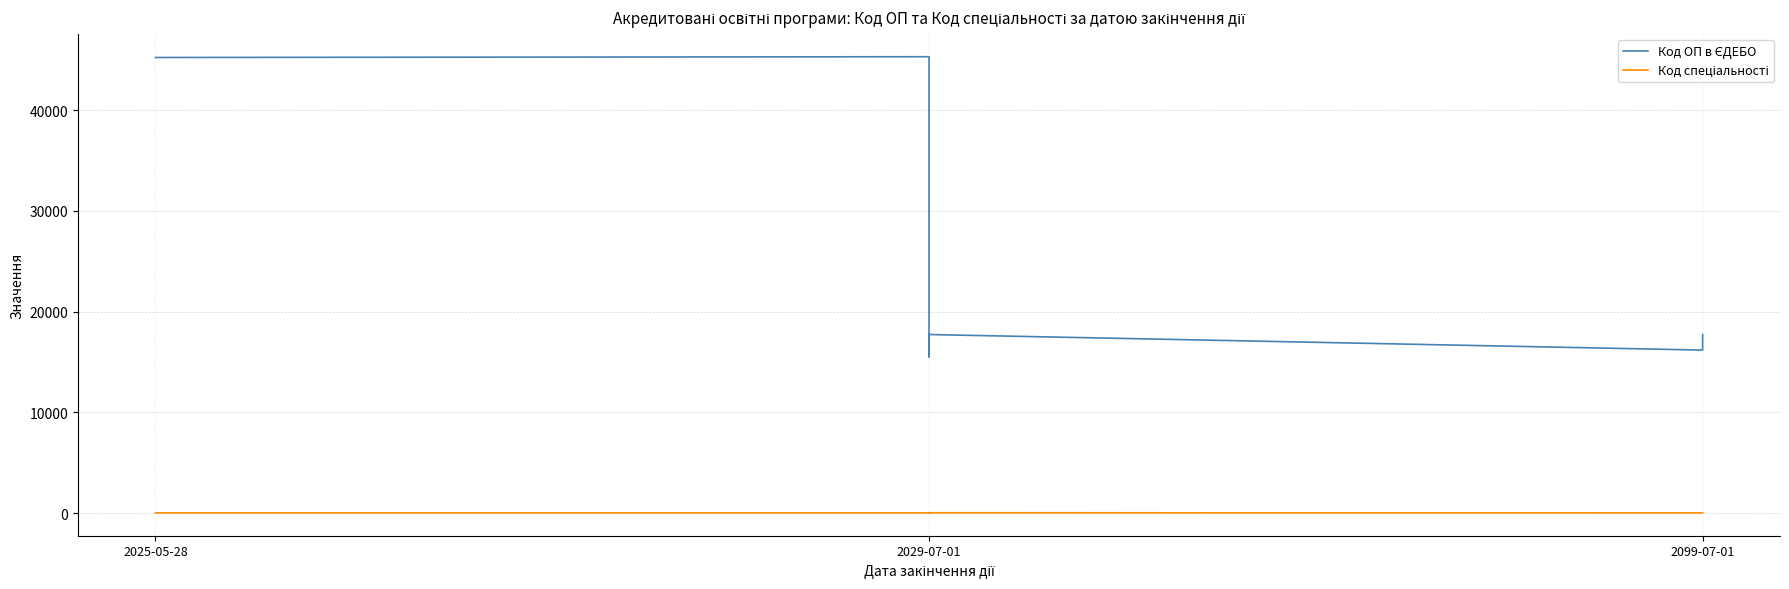

What value does the Код спеціальності series have at 2029-07-01, to the nearest 5?

15